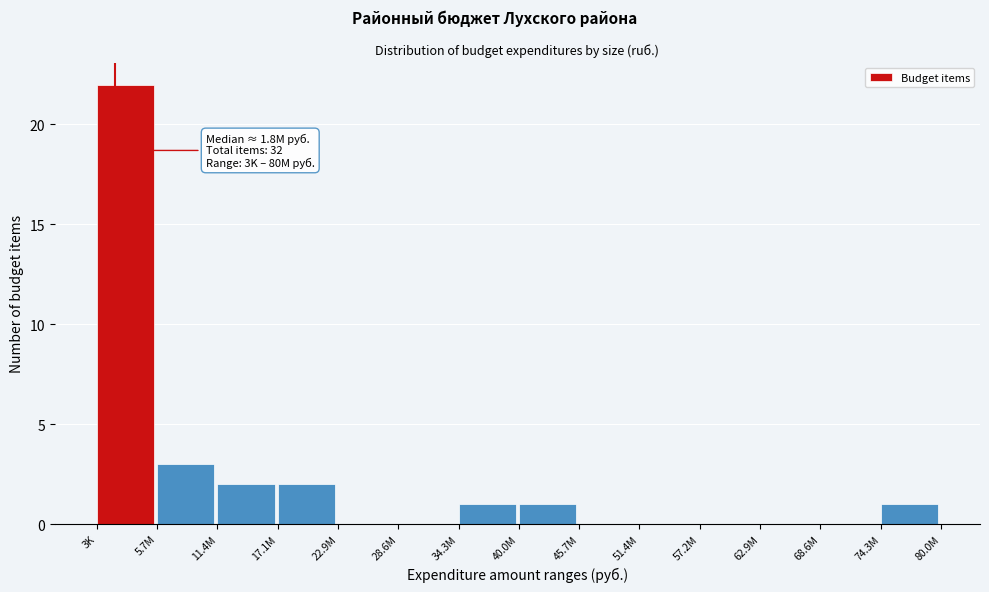

Reading left to right, list all the values displayed in this chart.

3K=22	5.7M=3	11.4M=2	17.1M=2	22.9M=0	28.6M=0	34.3M=1	40.0M=1	45.7M=0	51.4M=0	57.2M=0	62.9M=0	68.6M=0	74.3M=1